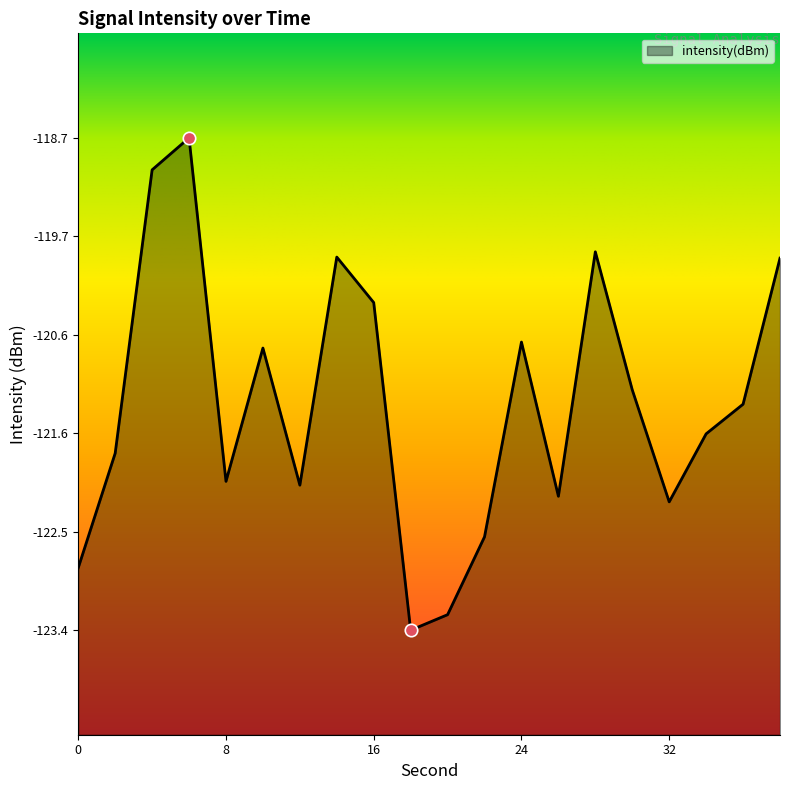

Between 26 and 12, which is larger?

12